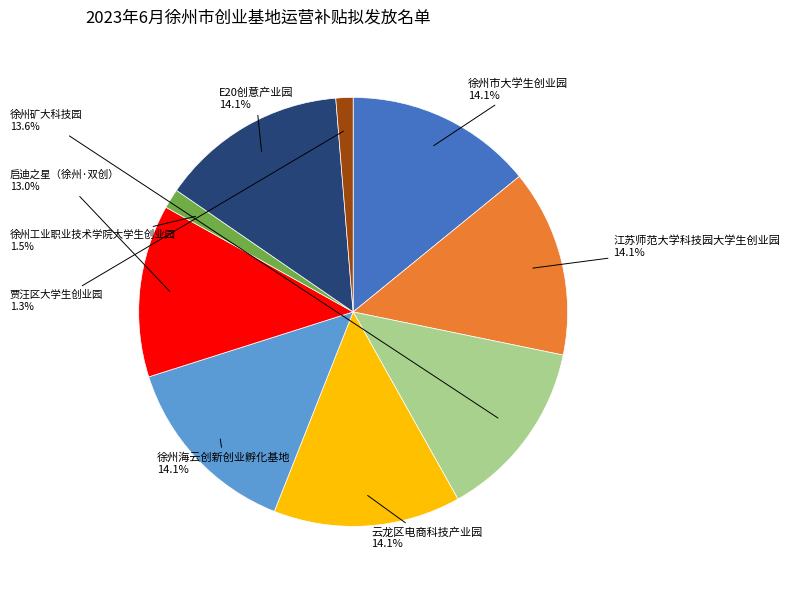

How many slices are in this pie chart?

9